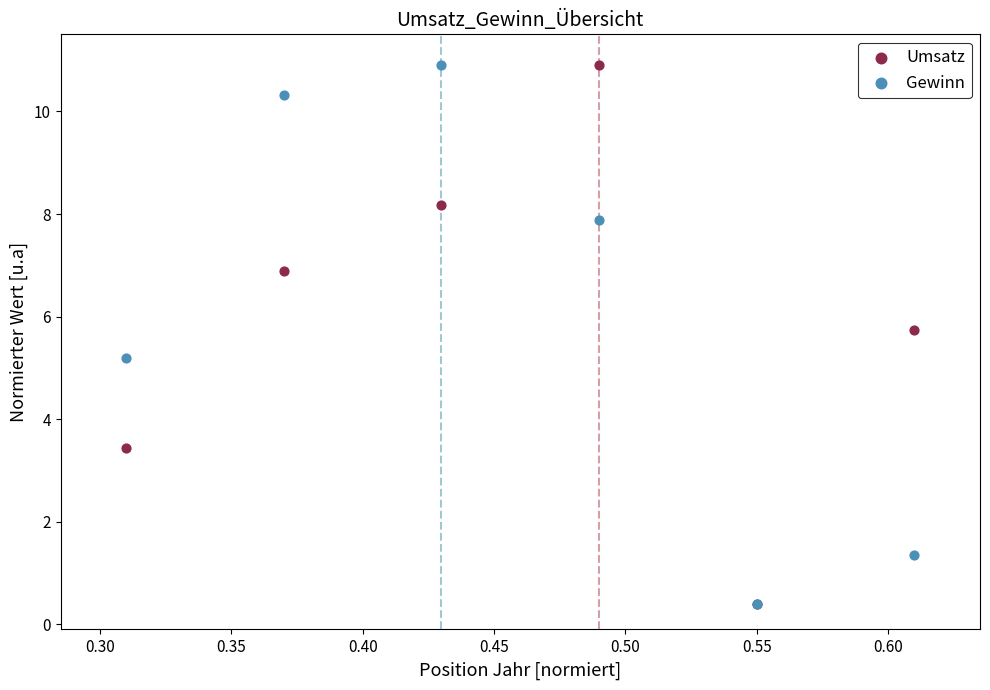

In the Umsatz series, what Y value is closest to 5?

5.7